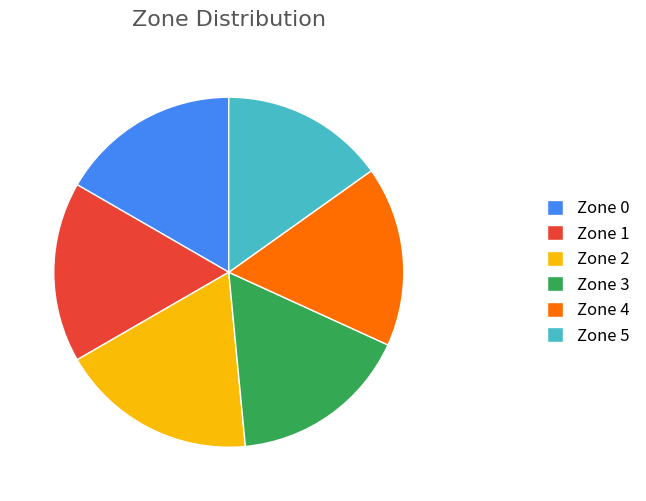

Is there a majority slice in this chart?

No